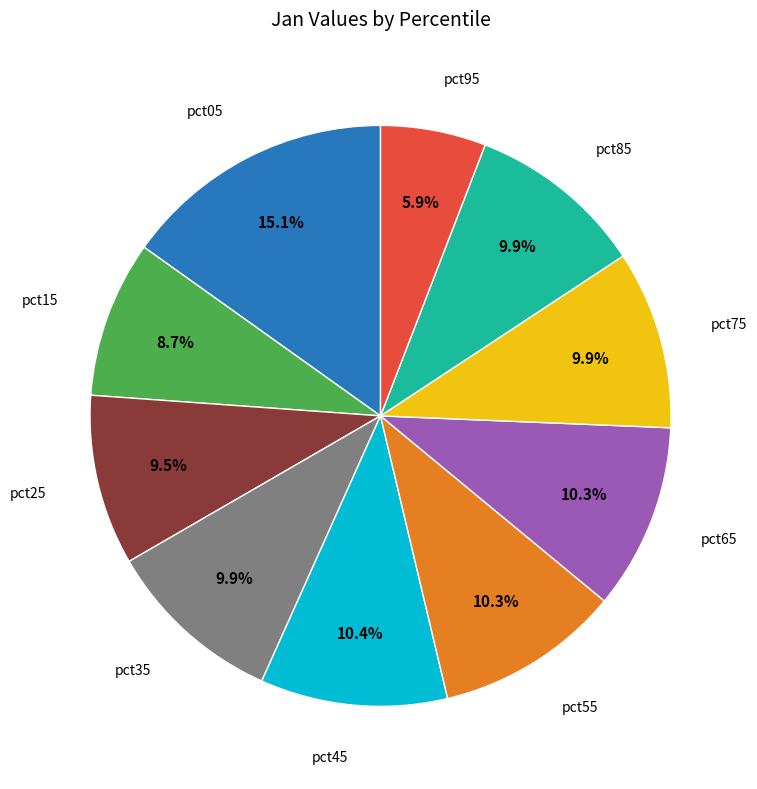

Does any single category account for the majority?

No